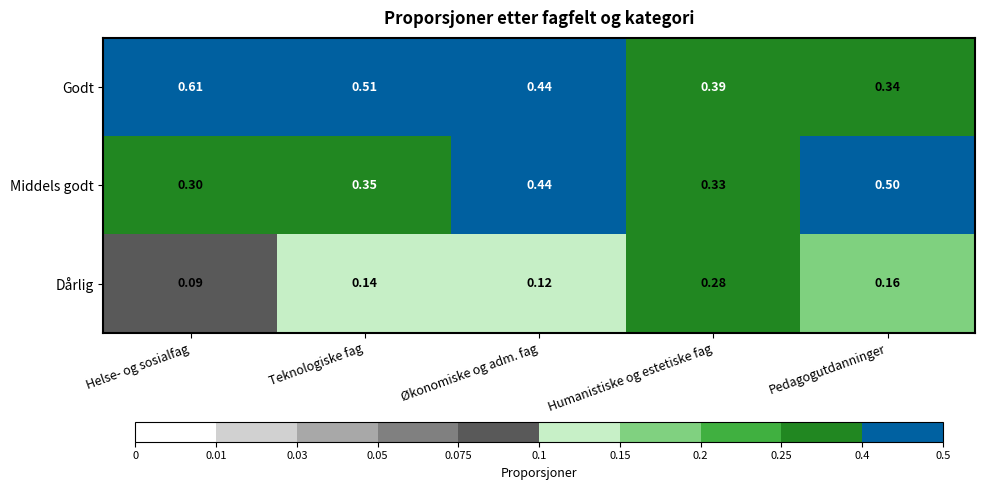

Which series changed the most between Helse- og sosialfag and Pedagogutdanninger?

Godt